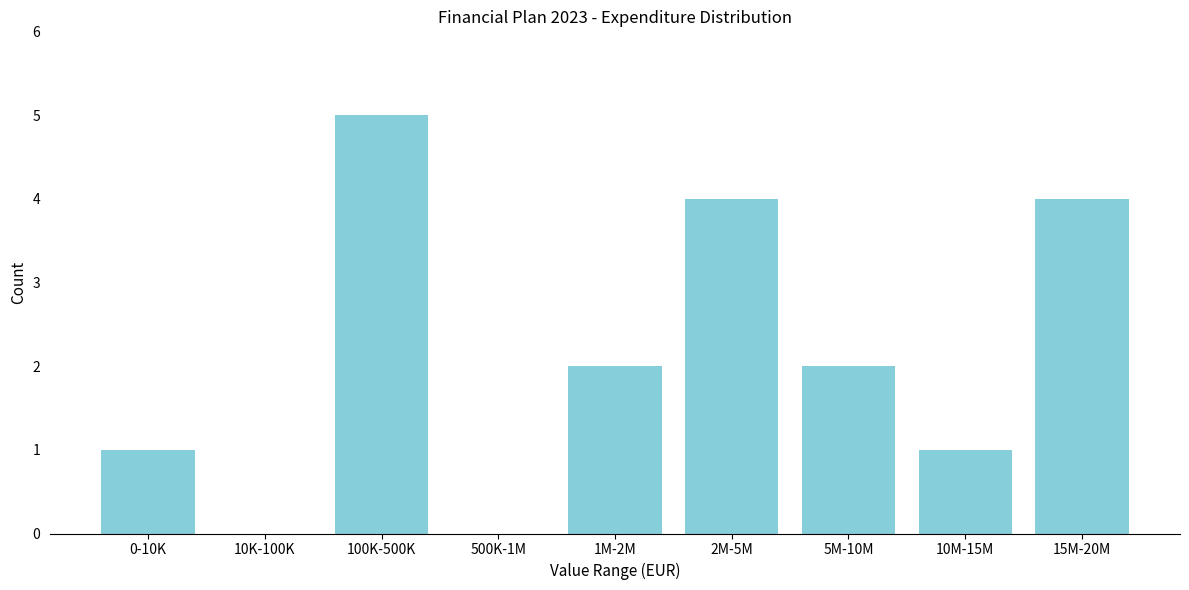

Reading left to right, list all the values displayed in this chart.

0-10K=1	10K-100K=0	100K-500K=5	500K-1M=0	1M-2M=2	2M-5M=4	5M-10M=2	10M-15M=1	15M-20M=4